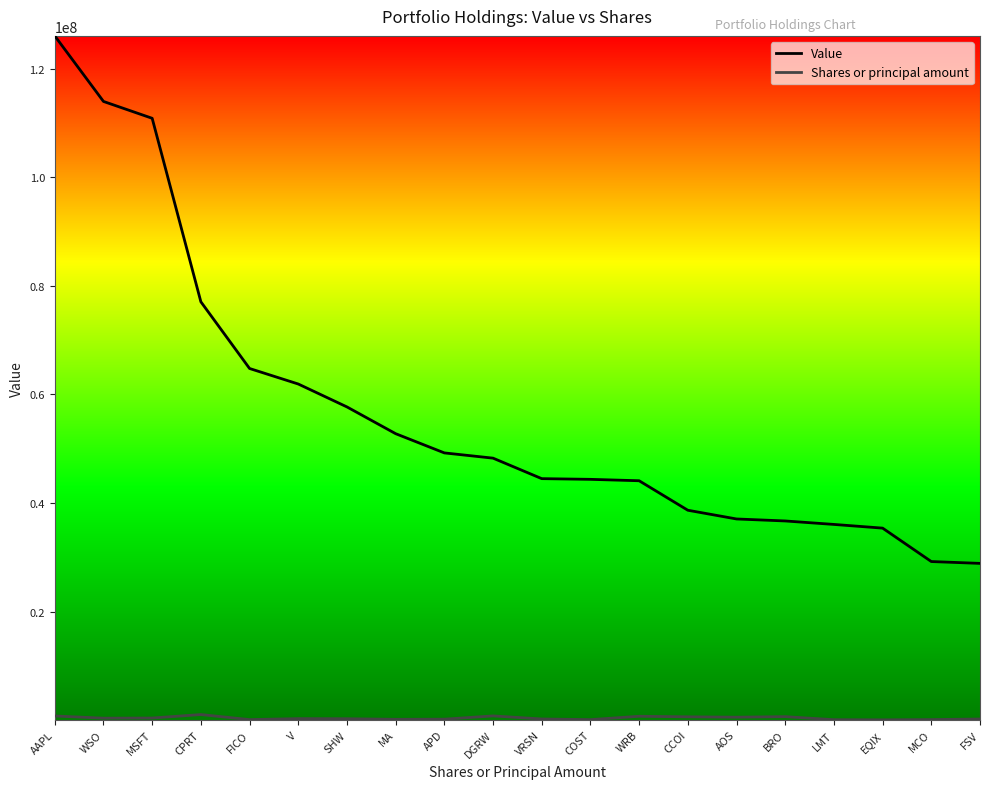

Which series has the widest spread of values?

Value